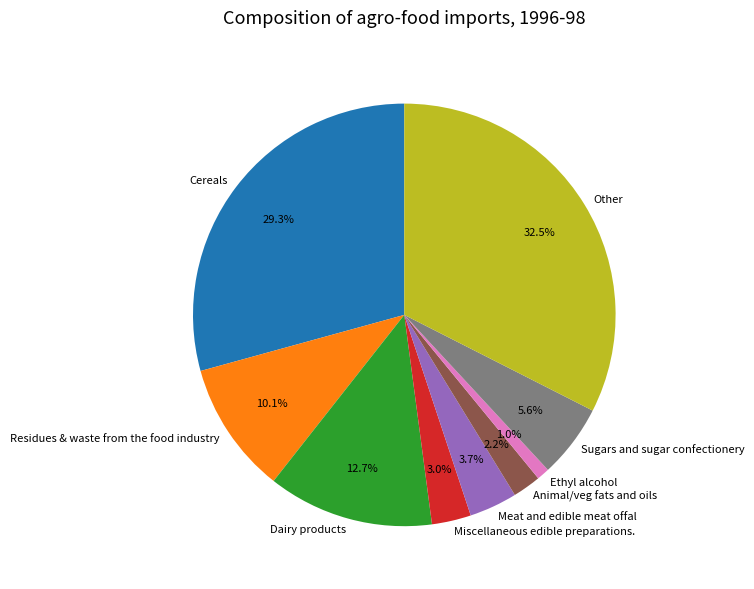

What portion of the pie excludes Other?

67.5%